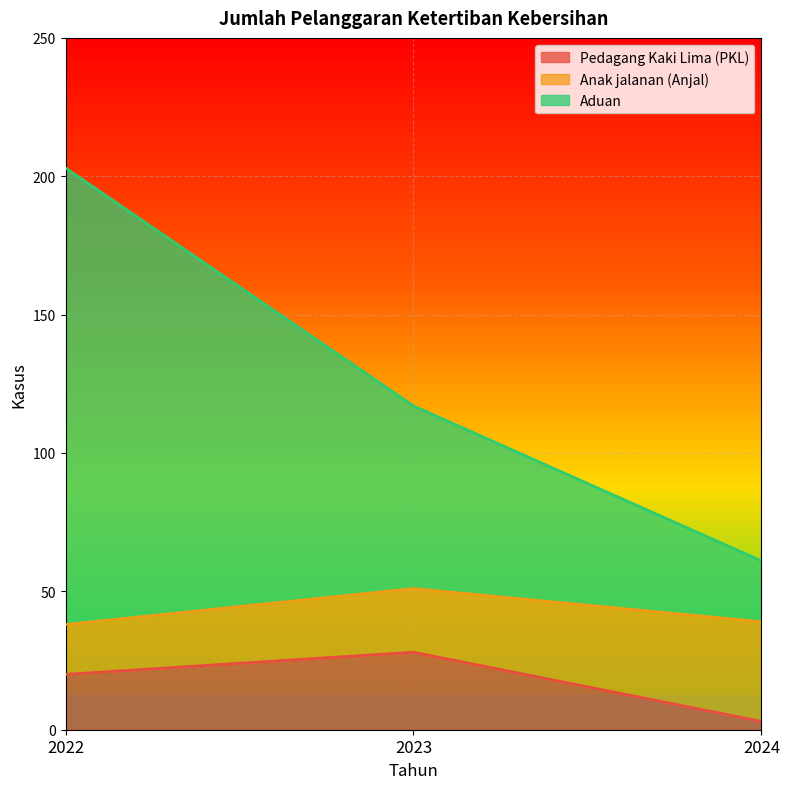

How many values in the Aduan series exceed 117?

1